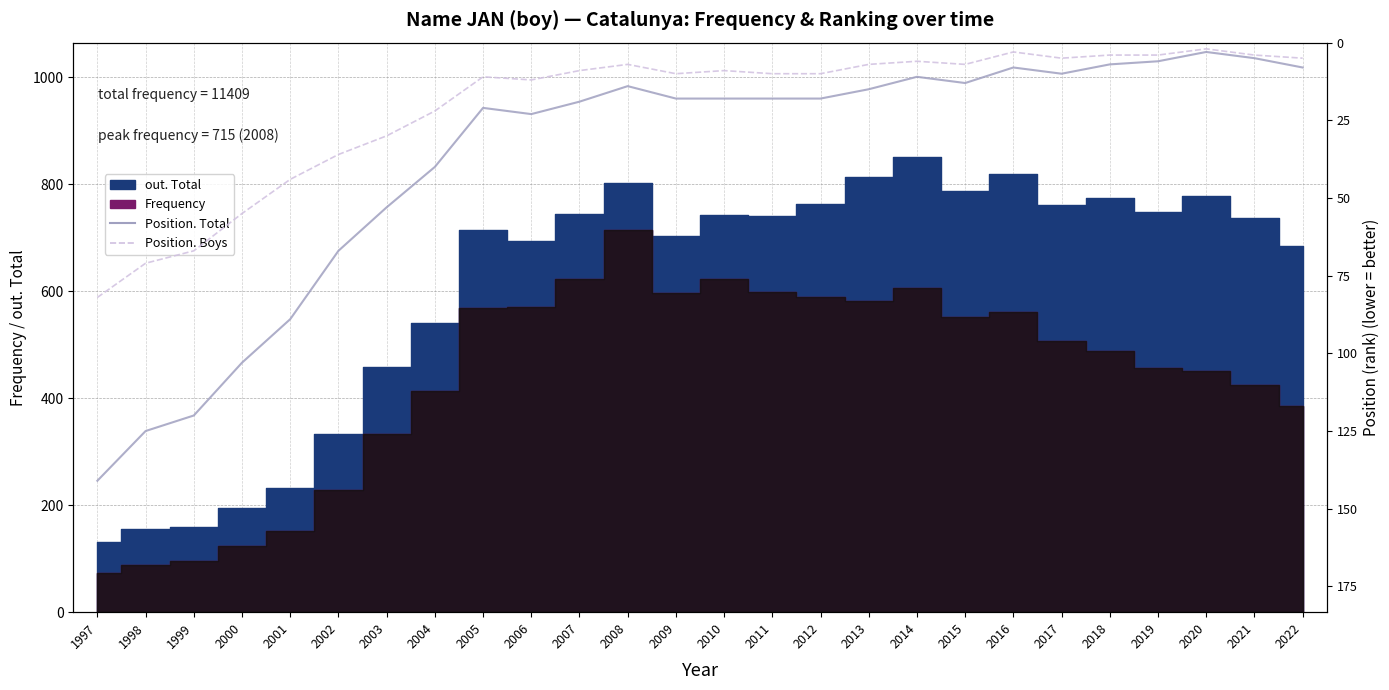

True or false: Position. Boys and Position. Total cross at least once.

False